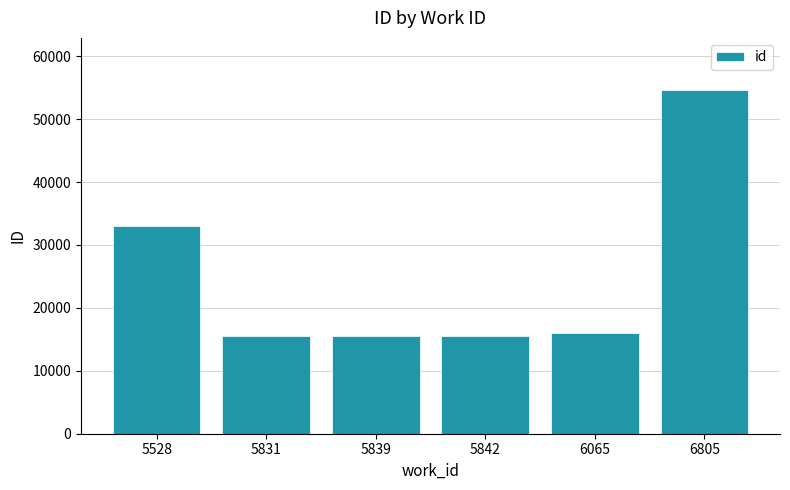

Count the number of categories in the chart.

6